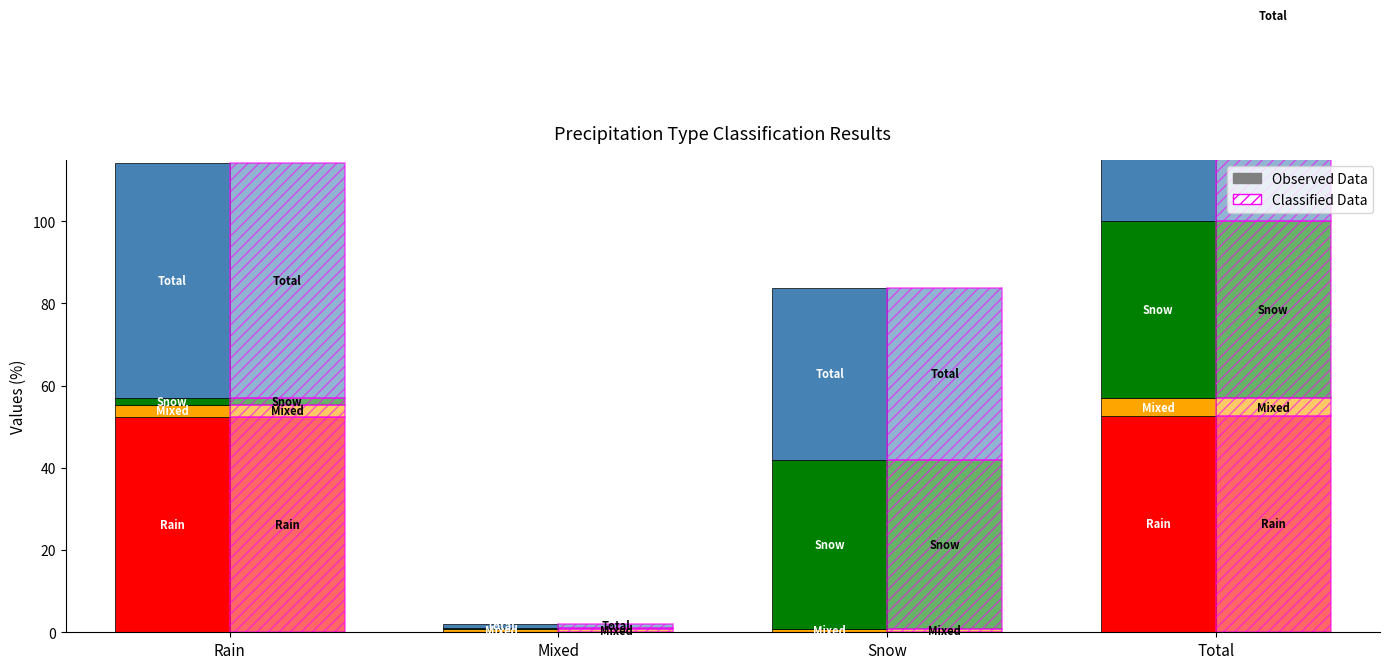

How many values in the Rain series are below 52?

2